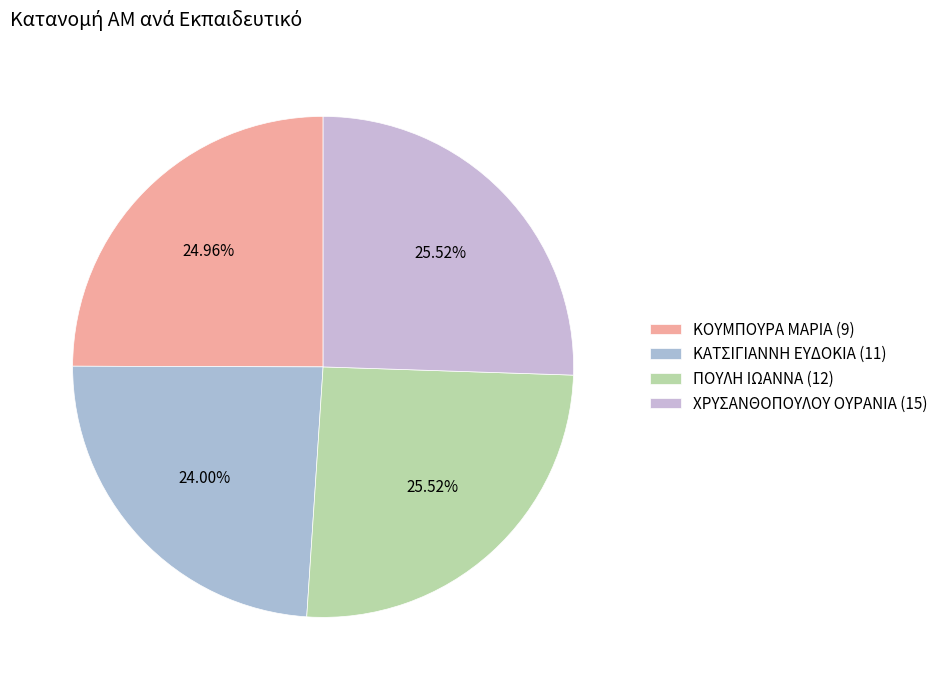

How many slices are in this pie chart?

4